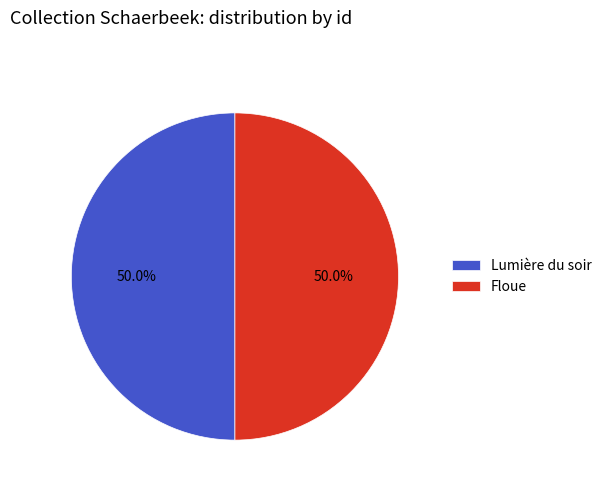

What is the ratio of the value at Floue to the value at Lumière du soir?

1.0